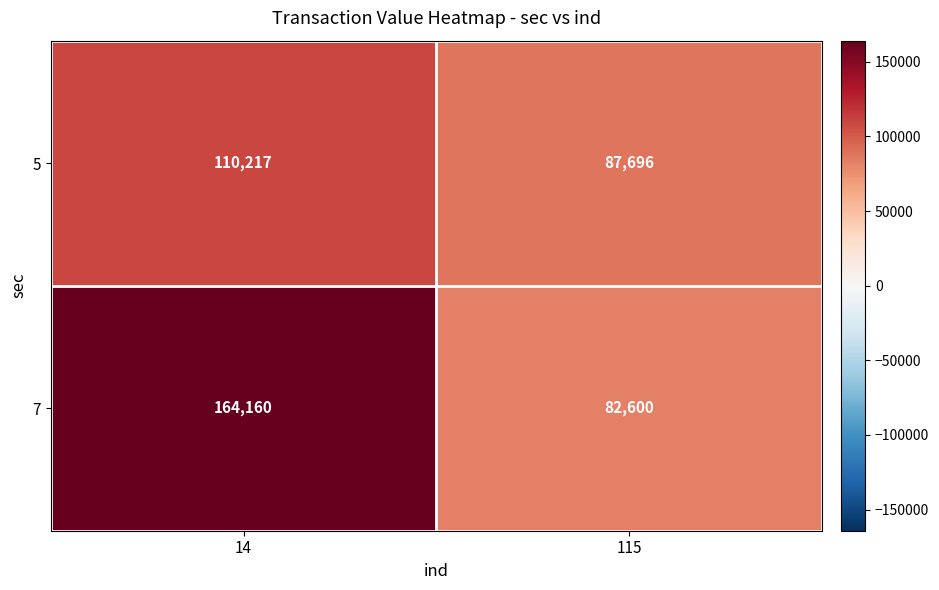

What is the difference between the maximum and minimum values in the 7 series?

81560